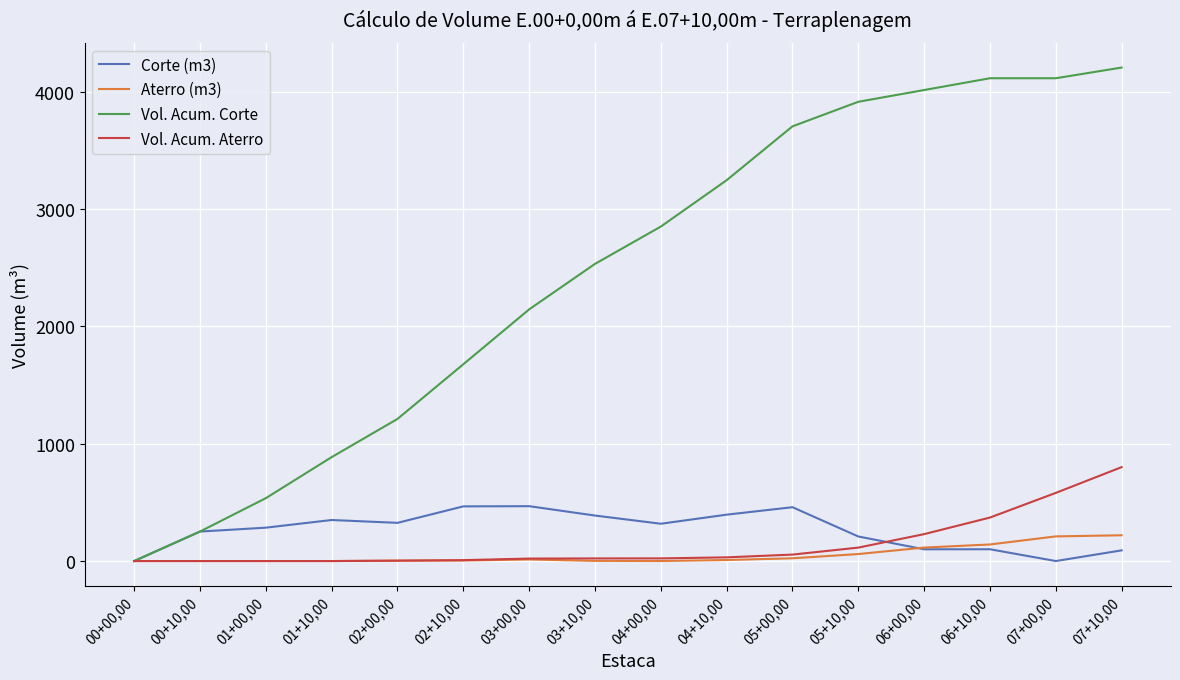

Does the chart have visible grid lines?

Yes